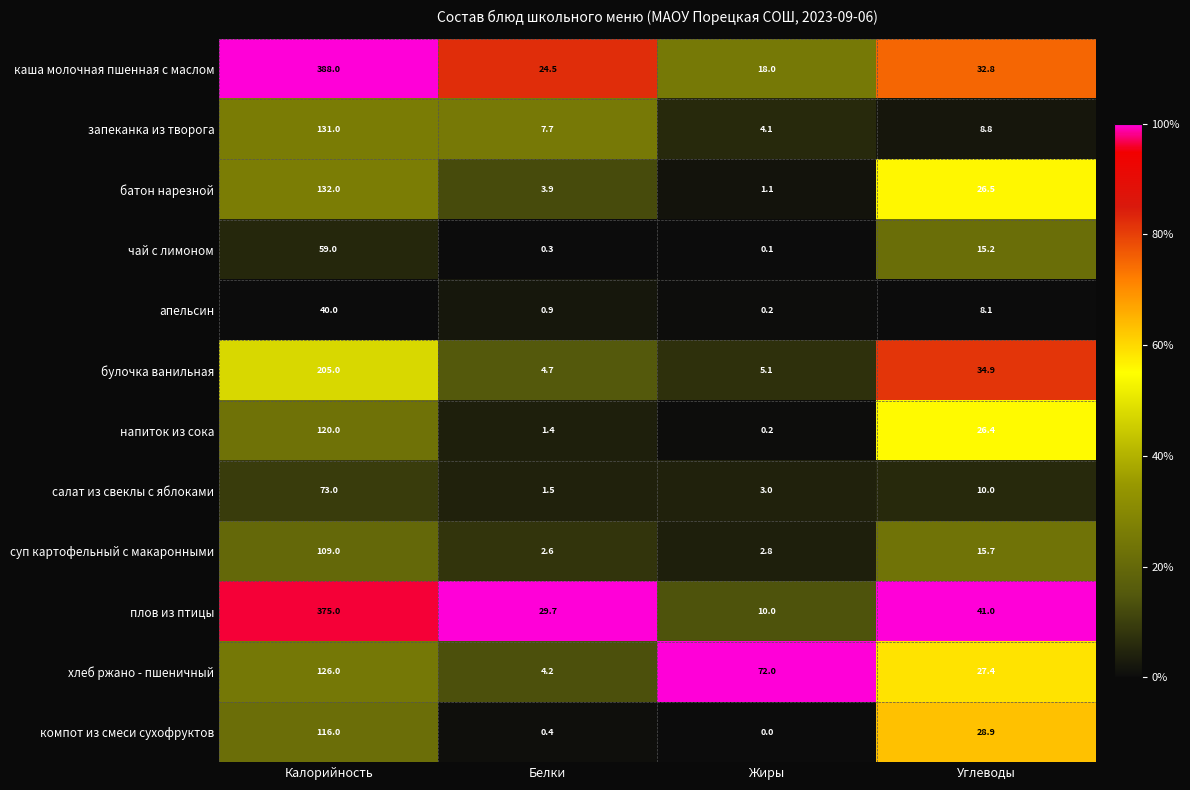

Which series has the largest total across all categories?

каша молочная пшенная с маслом